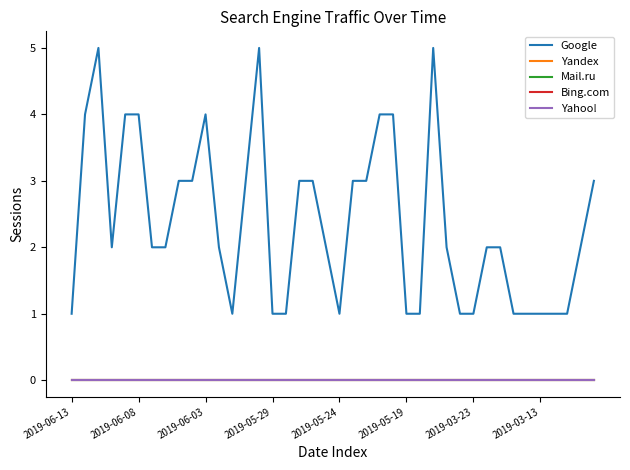

What is the label of the 2nd point from the right?

38